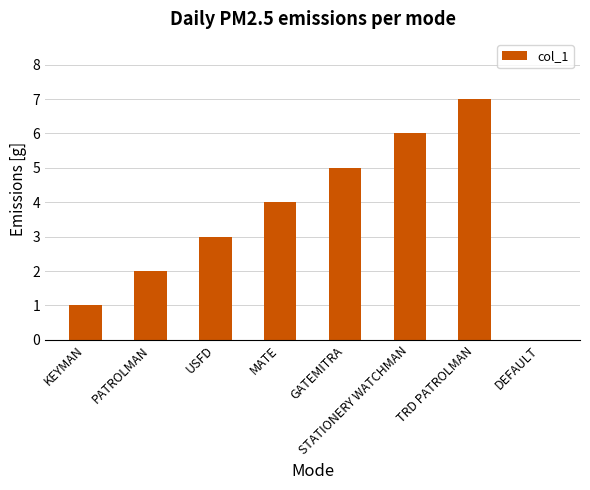

Which has a higher value, TRD PATROLMAN or USFD?

TRD PATROLMAN